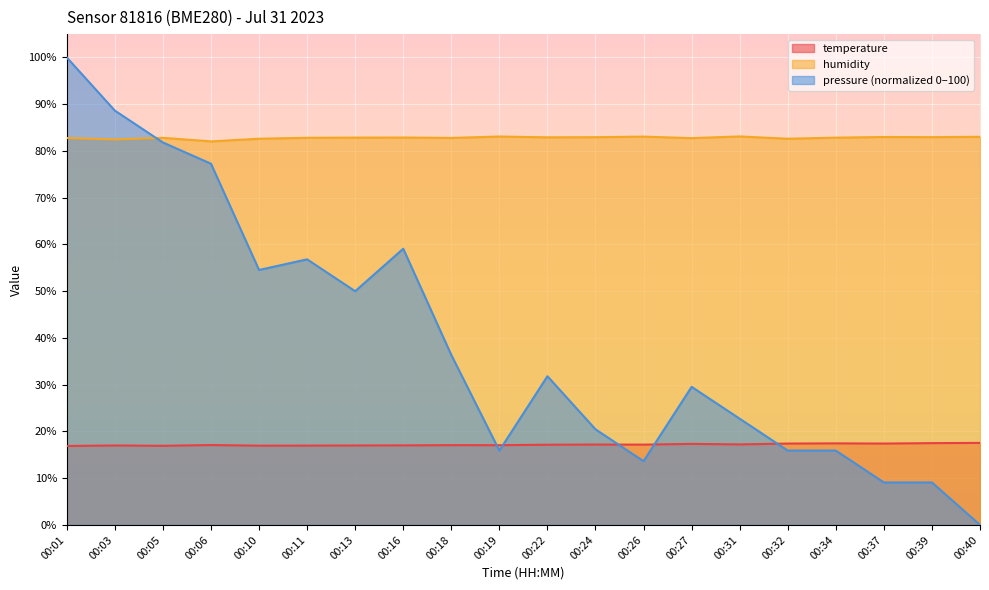

What is the value of the humidity point at the 3rd from the left?

82.8